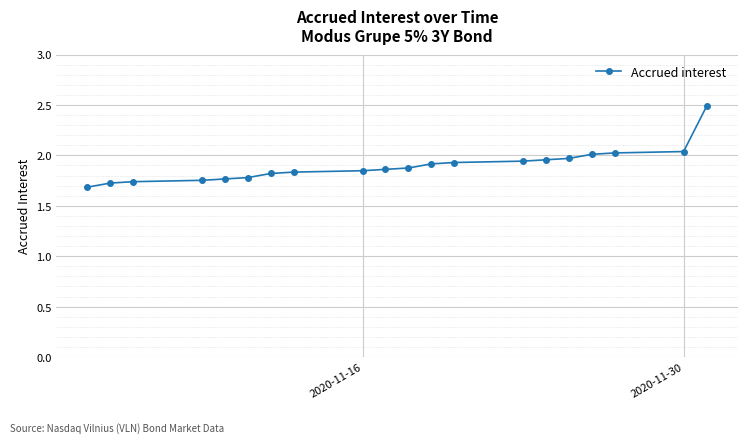

What is the maximum value shown in the chart?

2.5